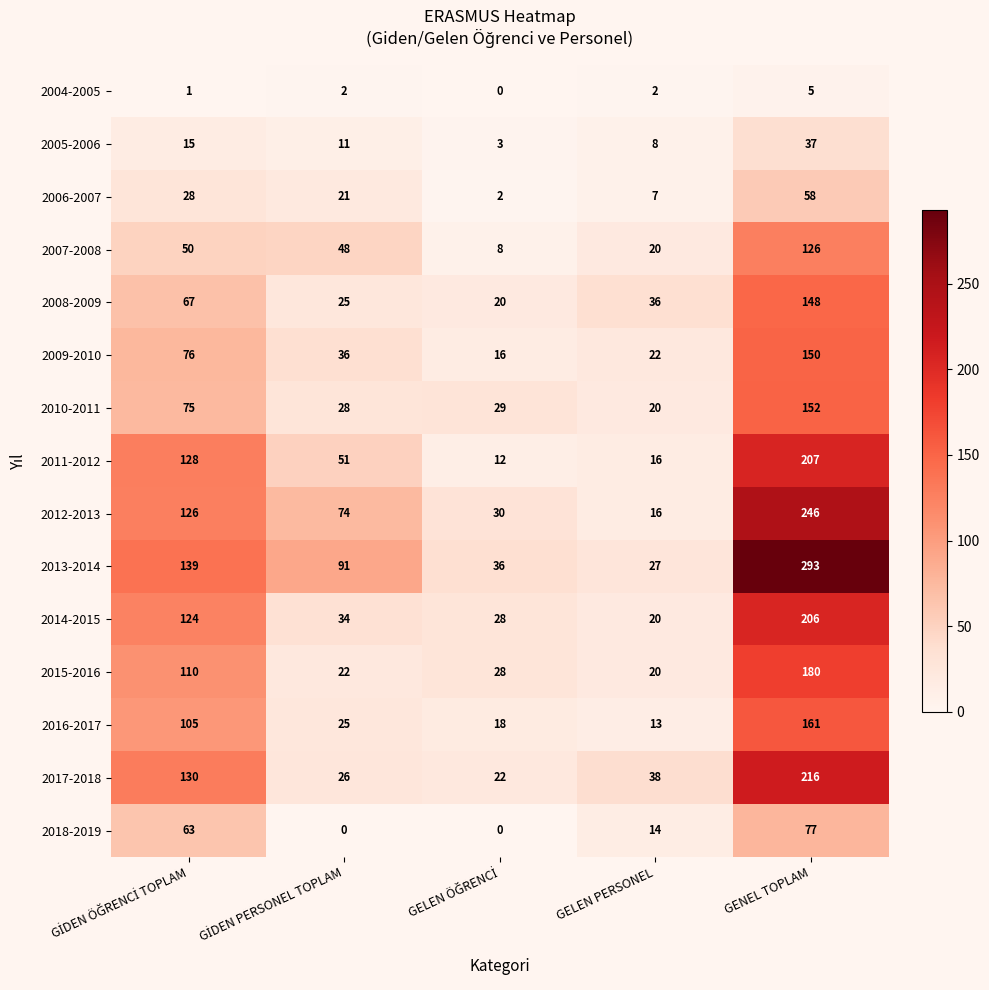

Which series has the largest total across all categories?

2013-2014